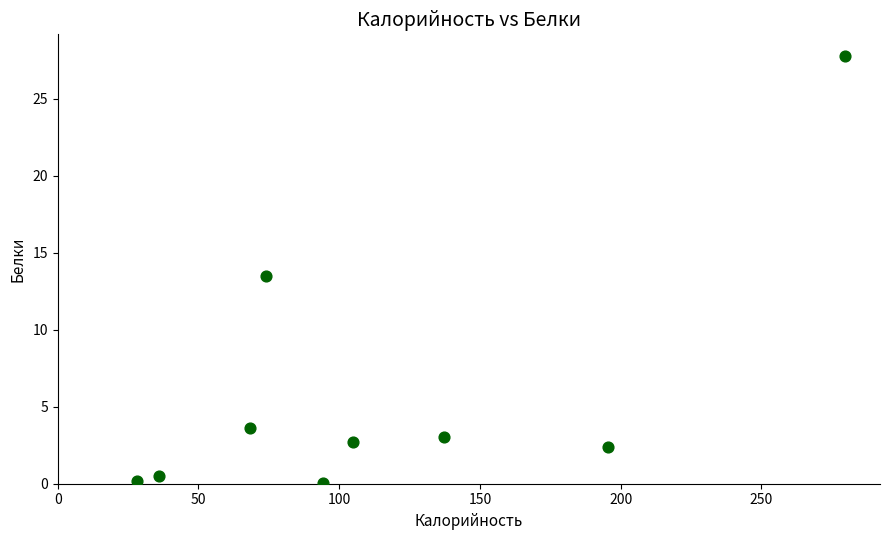

What Y value in the scatter plot is closest to 13?

13.5